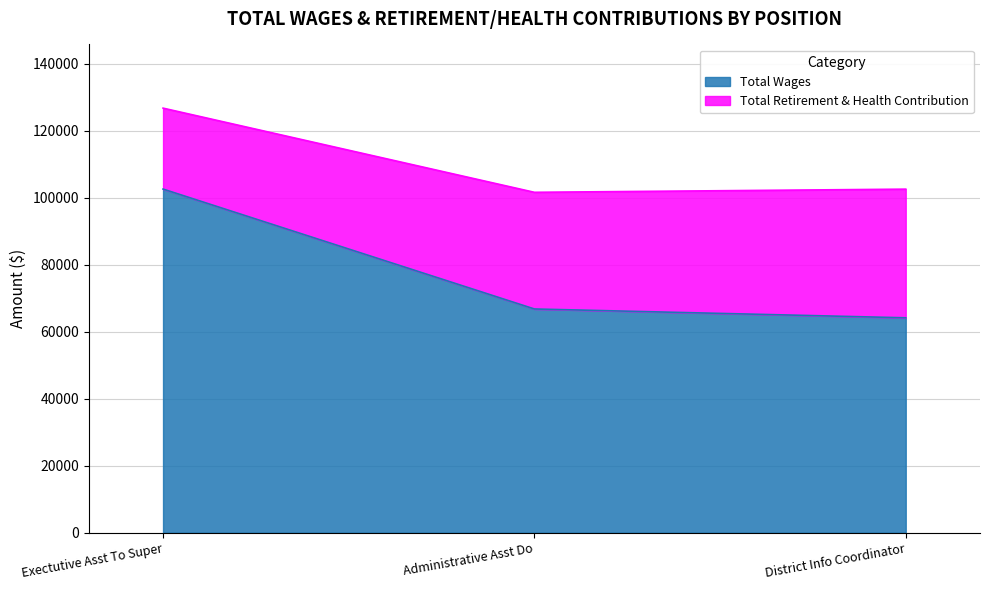

How many values are below 66780?

1